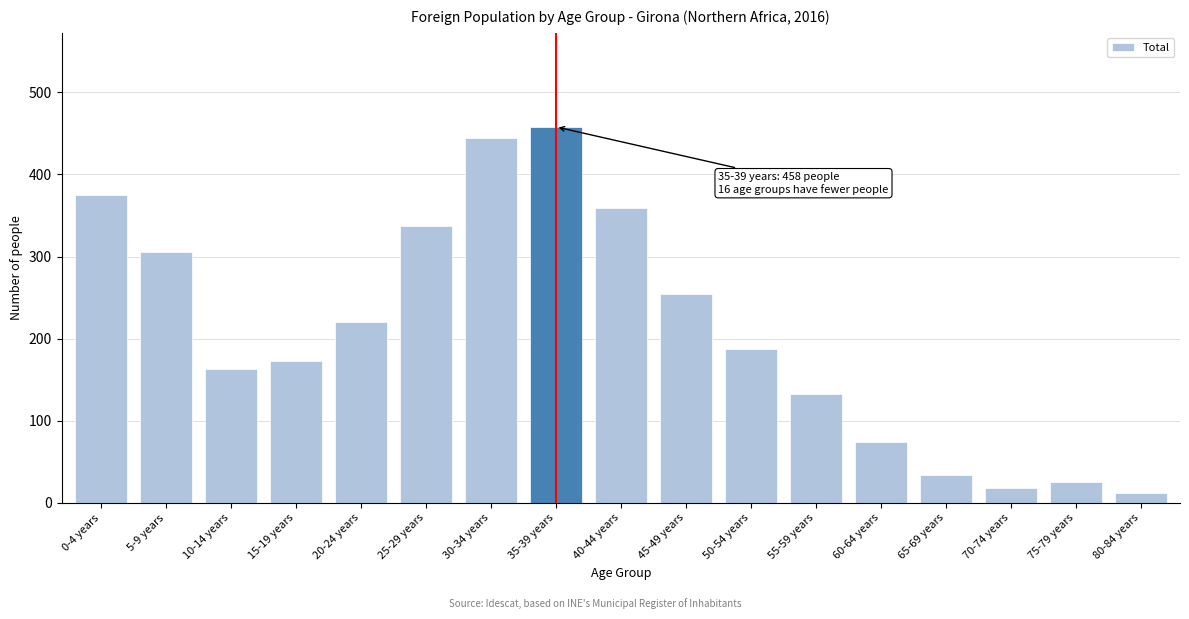

Reading right to left, list all the values displayed in this chart.

12	25	18	34	74	133	187	254	359	458	444	337	220	173	163	306	375